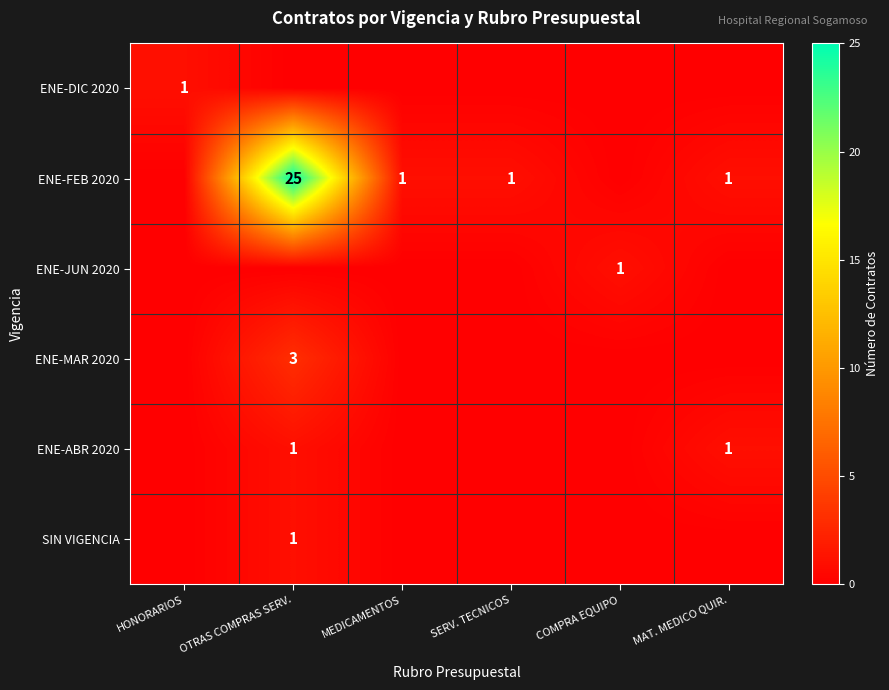

Rank the series at MAT. MEDICO QUIR. from lowest to highest value.

ENE-DIC 2020, ENE-JUN 2020, ENE-MAR 2020, SIN VIGENCIA, ENE-FEB 2020, ENE-ABR 2020